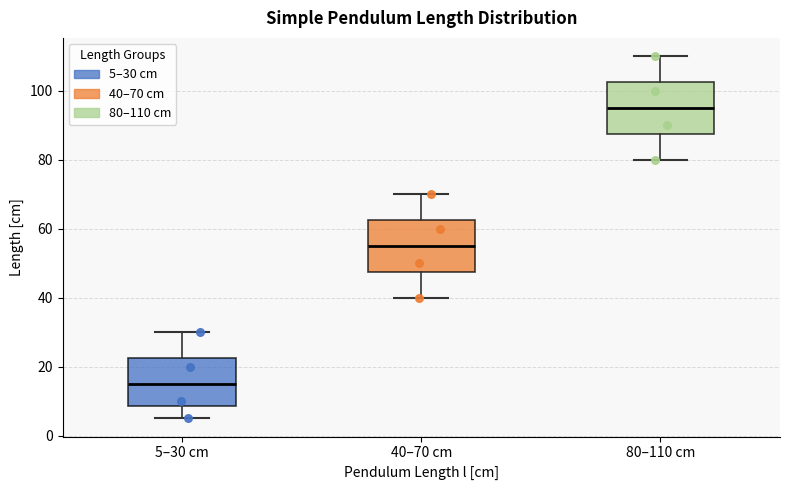

Reading left to right, transcribe this box plot: for each box, give where its median line is, the range the box spans, and where its two whiskers end, as read against the y-axis. The values are not printed on the chart, so give them approximately, as read against the axis.

5–30 cm: median 16, box 8 to 22, whiskers 6 to 30
40–70 cm: median 56, box 48 to 62, whiskers 40 to 70
80–110 cm: median 96, box 88 to 102, whiskers 80 to 110